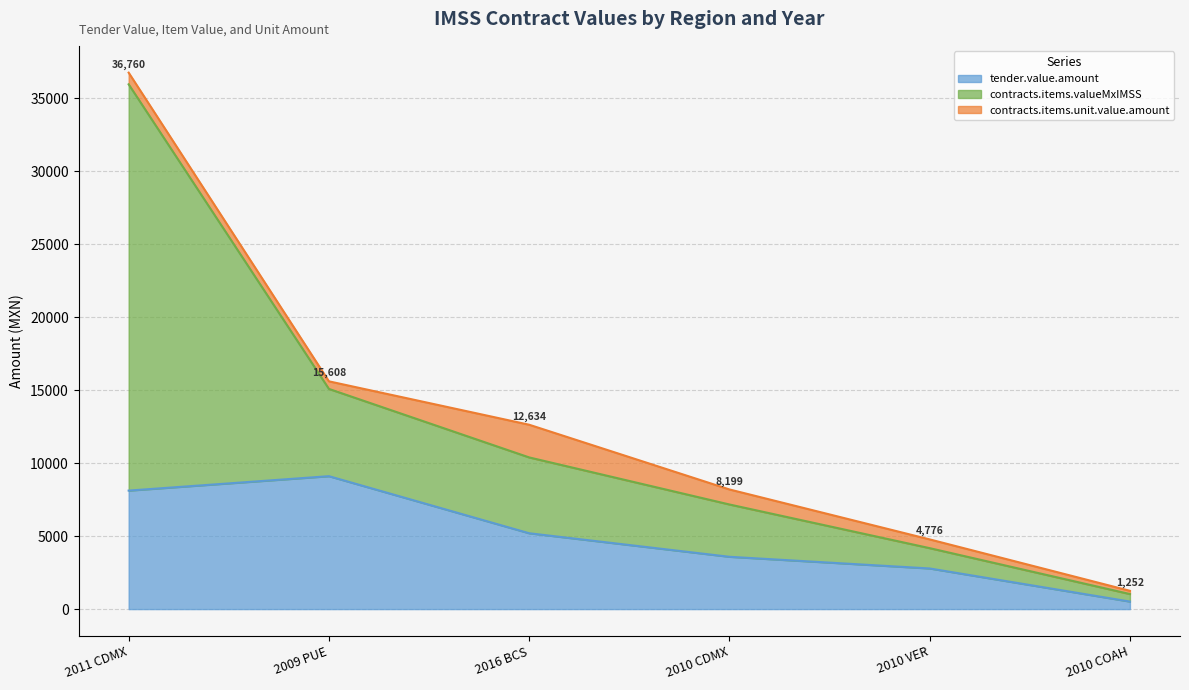

What is the lowest value of the contracts.items.unit.value.amount series?

222.0